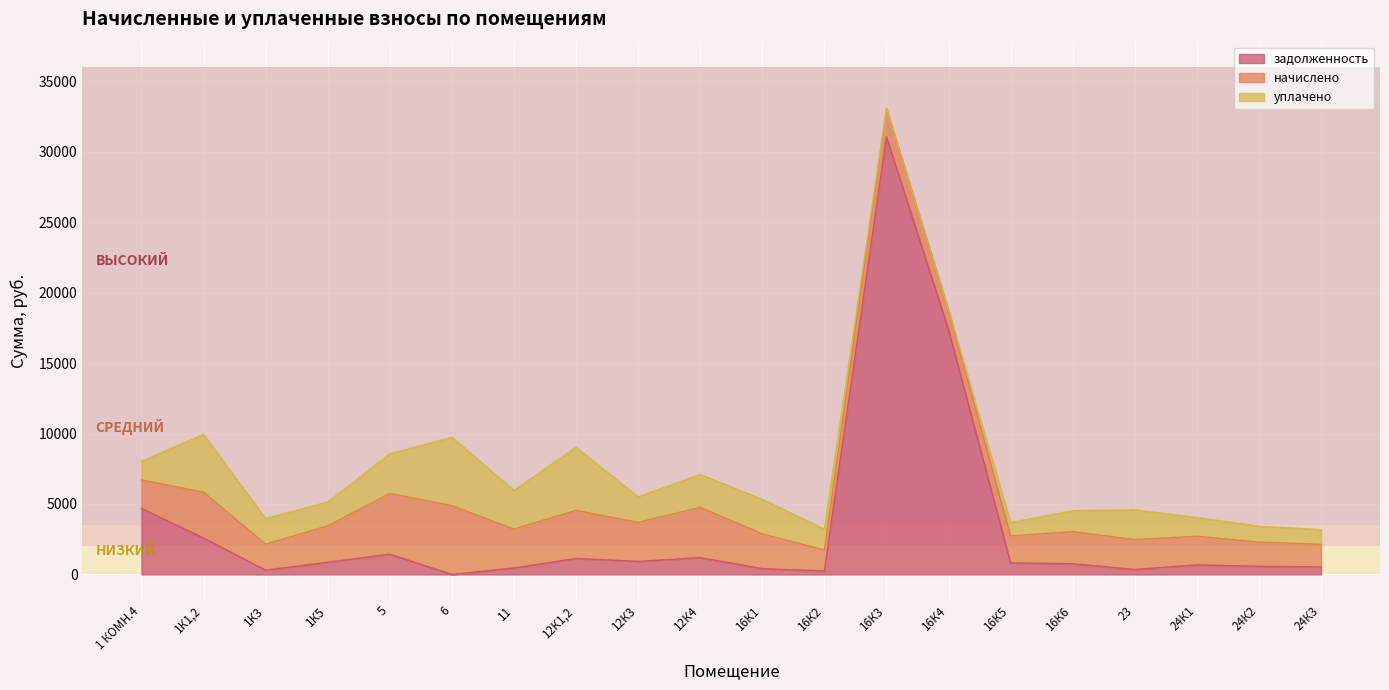

Where do задолженность and начислено first cross each other?

1 КОМН.4 and 1К1,2